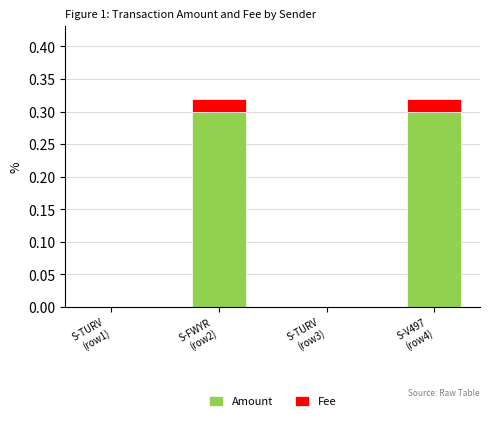

What is the maximum value for Amount?

0.3